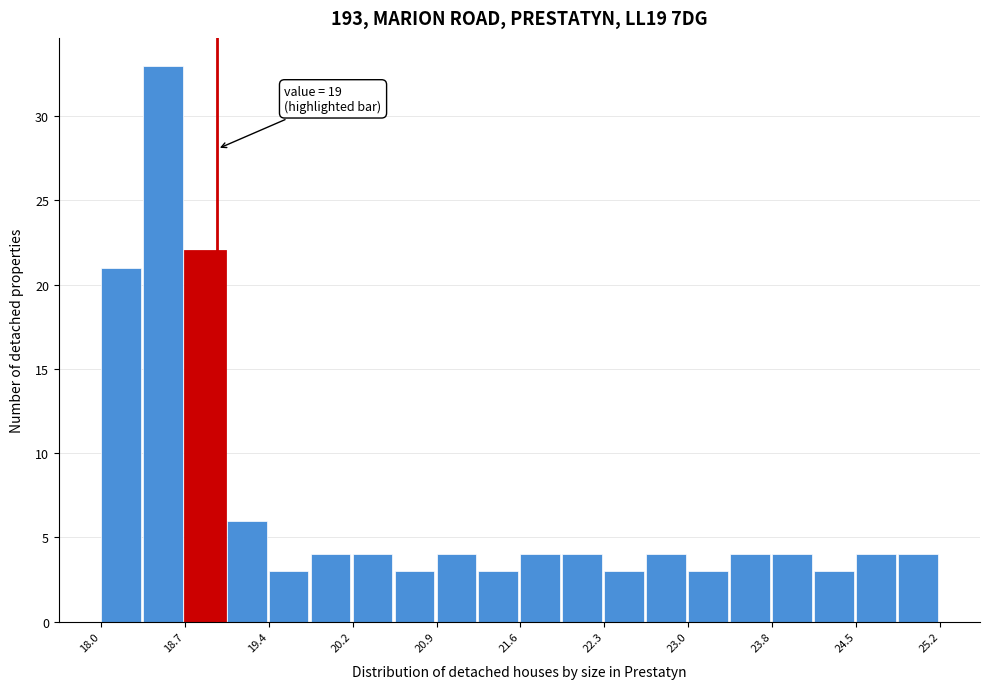

Read against the x-axis, roughly where is the centre of the tallest bar?

18.5